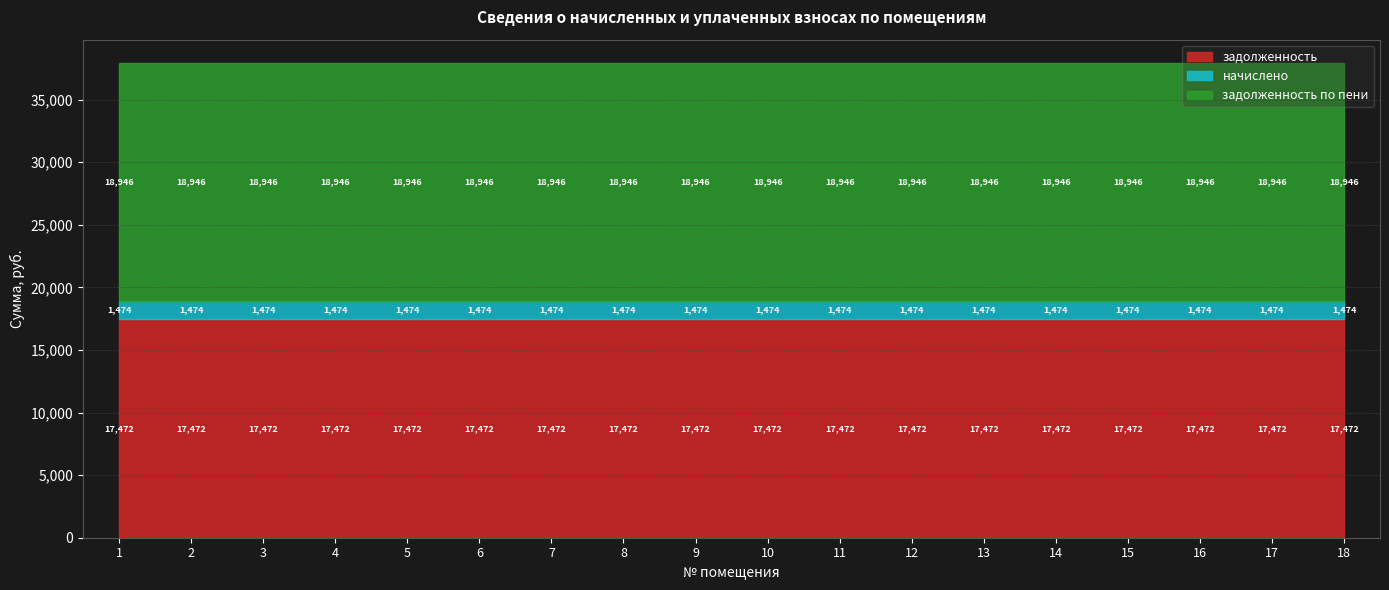

True or false: задолженность has more than 2 interior local peaks.

False